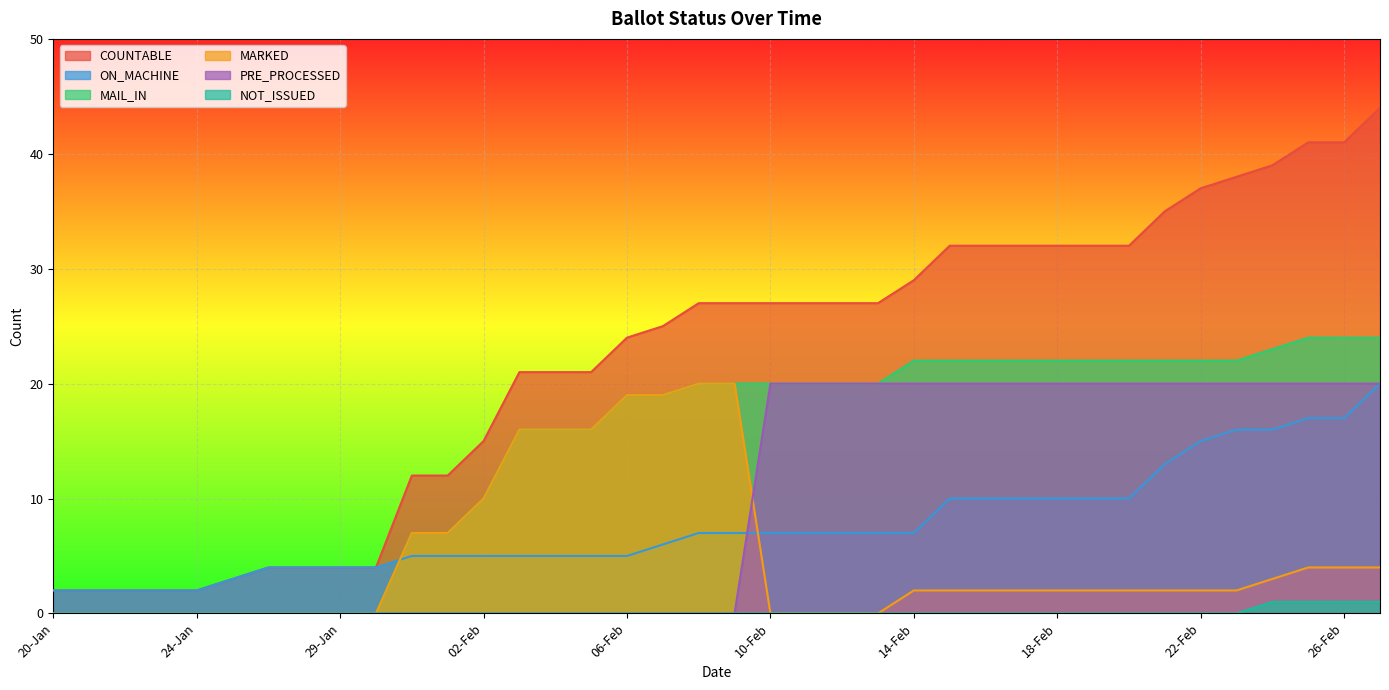

How many positive values does the PRE_PROCESSED series have?

18